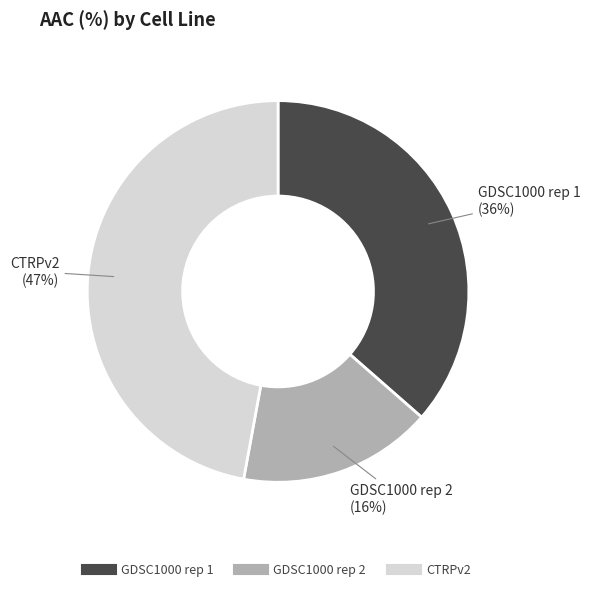

Between GDSC1000 rep 1 and GDSC1000 rep 2, which is larger?

GDSC1000 rep 1